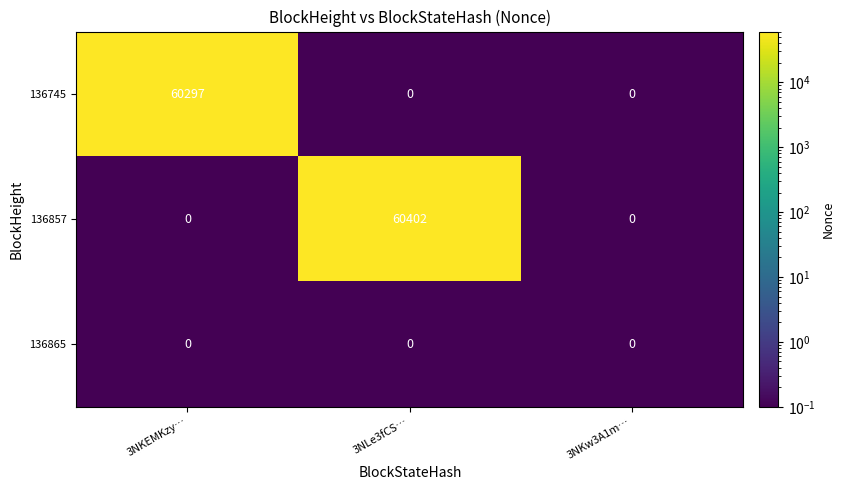

Which series has the largest total across all categories?

136857